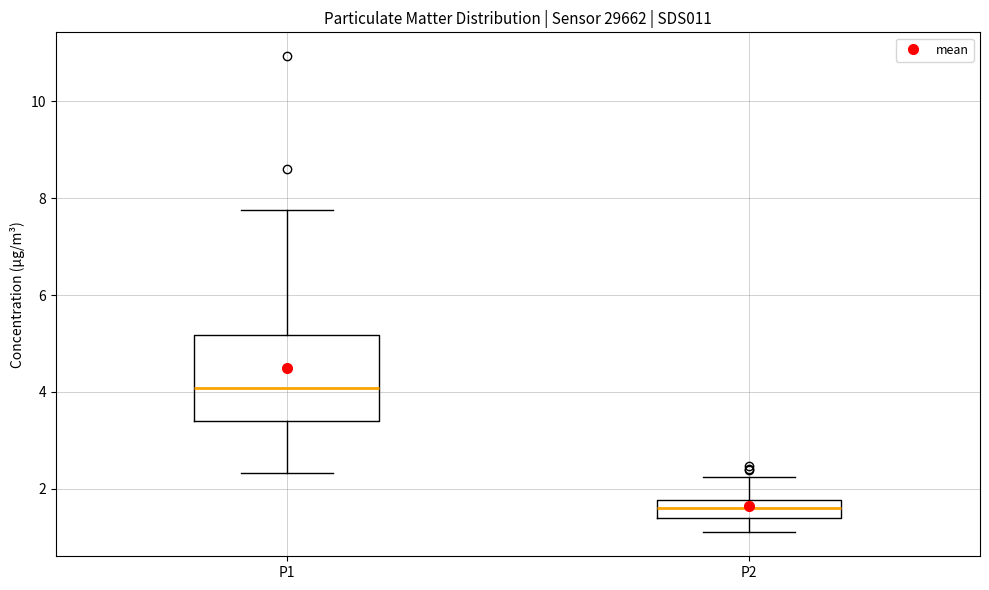

Reading left to right, transcribe this box plot: for each box, give where its median line is, the range the box spans, and where its two whiskers end, as read against the y-axis. The values are not printed on the chart, so give them approximately, as read against the axis.

P1: median 4.0, box 3.4 to 5.2, whiskers 2.4 to 7.8
P2: median 1.6, box 1.4 to 1.8, whiskers 1.2 to 2.2